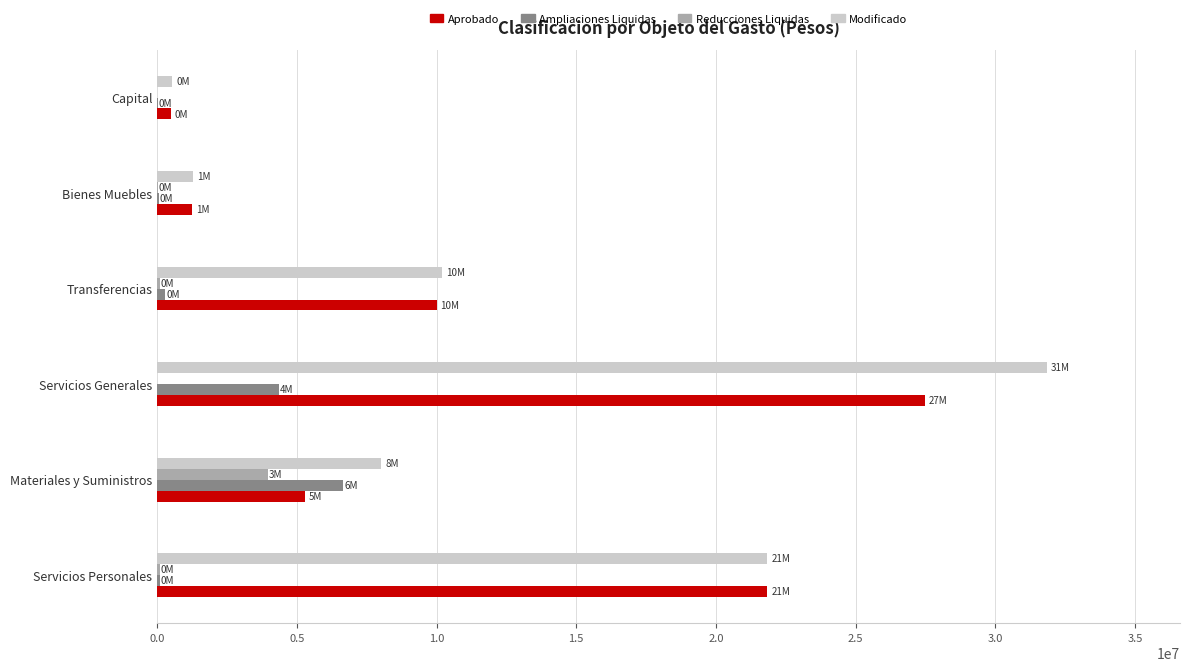

Between Servicios Personales and Materiales y Suministros, which series saw the biggest shift?

Aprobado